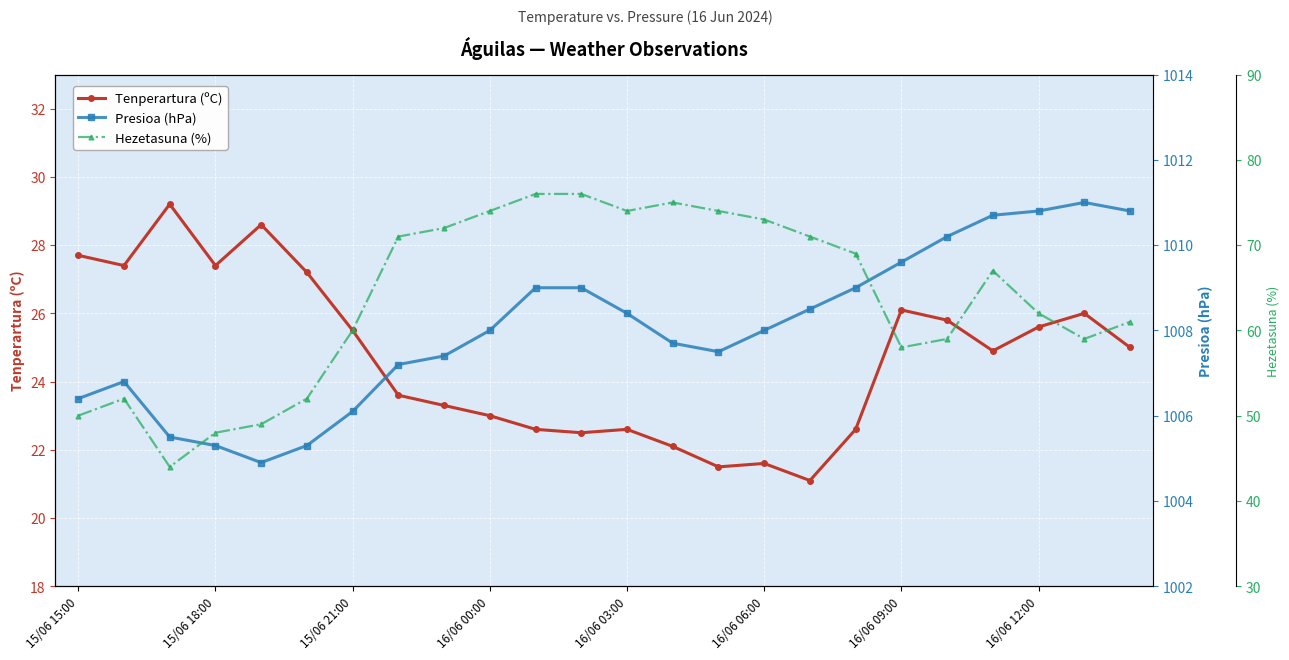

The value of Tenperartura (ºC) at 16/06 03:00 is 22.6. True or false?

True